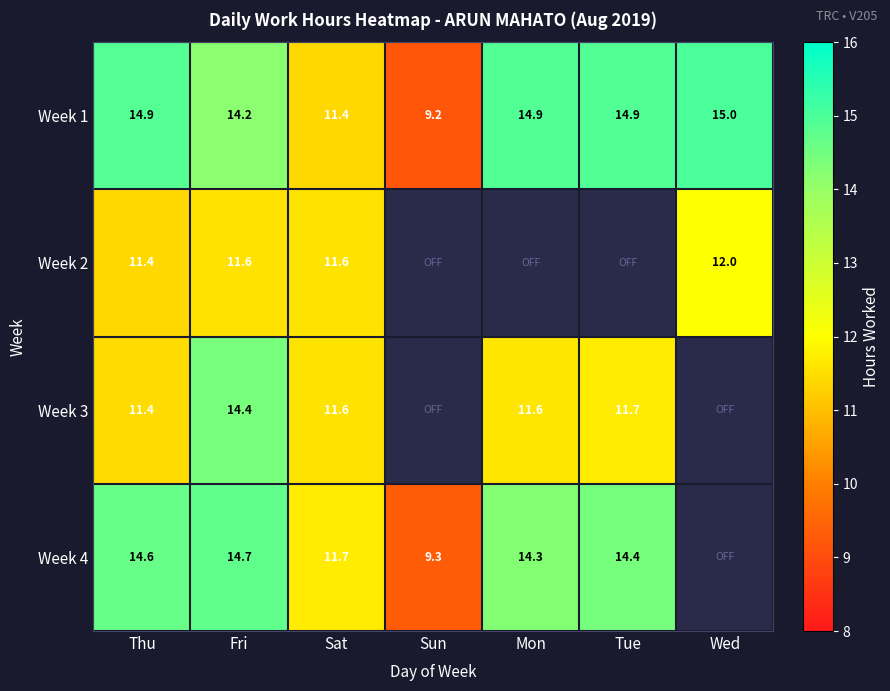

Between Thu and Sun, which is larger?

Thu